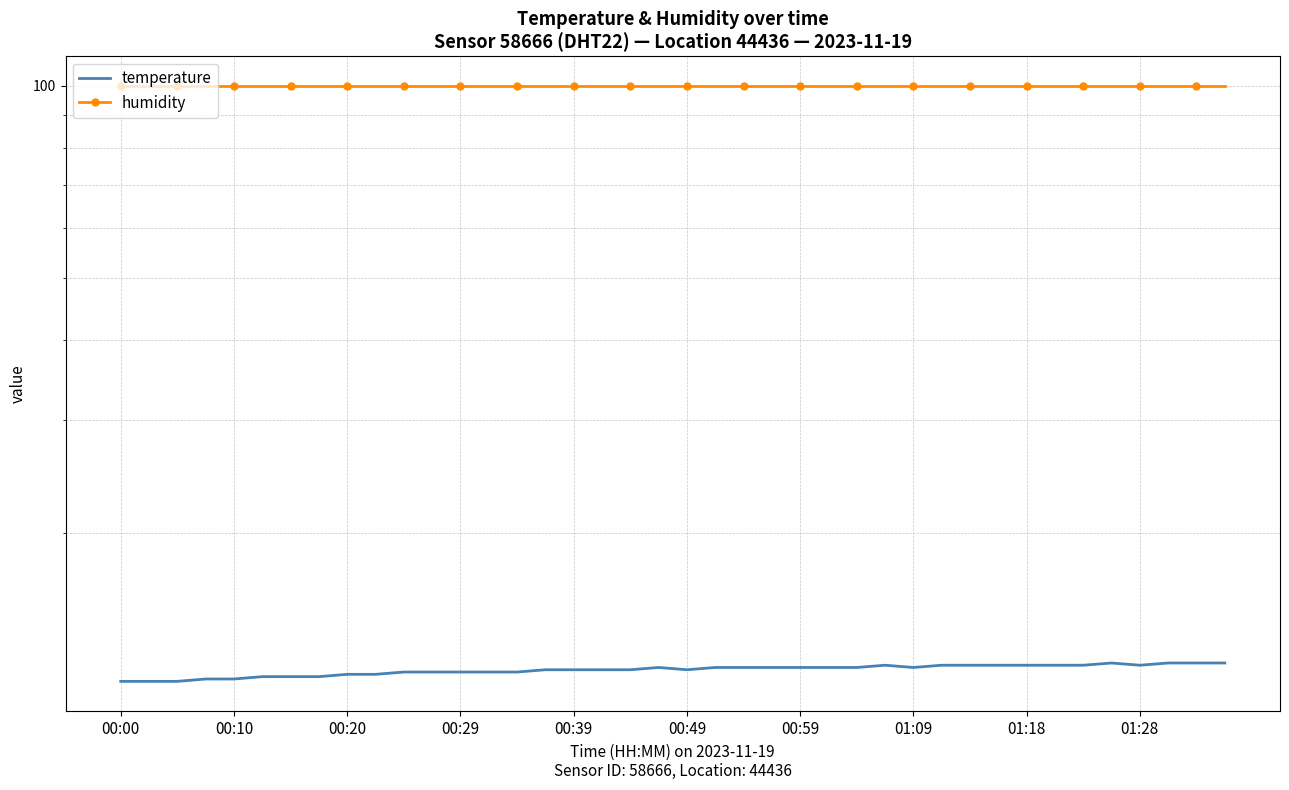

What is the value of the humidity point at the 27th from the left?

99.9